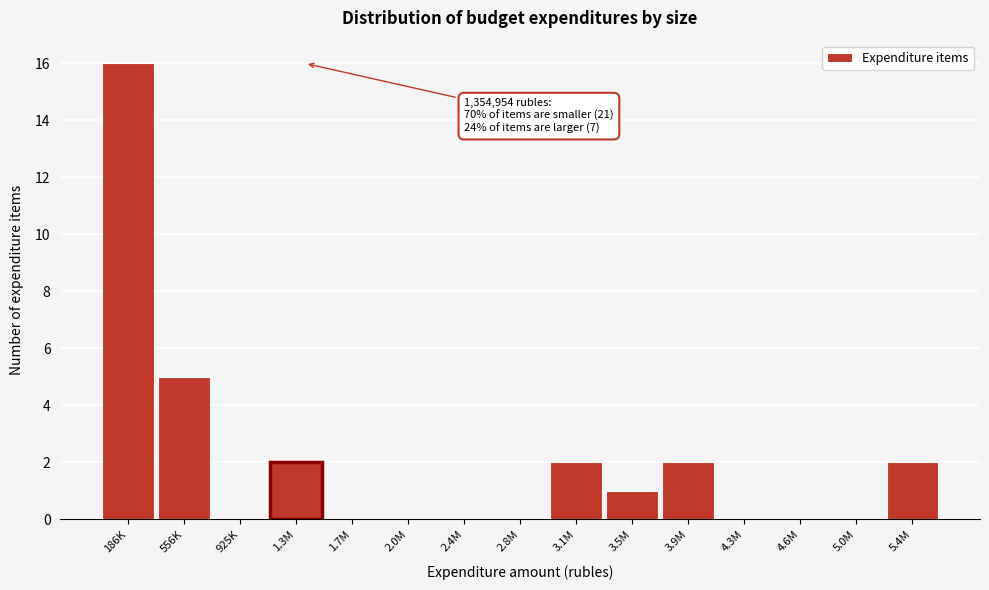

Reading left to right, list all the values displayed in this chart.

186K=16	556K=5	925K=0	1.3M=2	1.7M=0	2.0M=0	2.4M=0	2.8M=0	3.1M=2	3.5M=1	3.9M=2	4.3M=0	4.6M=0	5.0M=0	5.4M=2